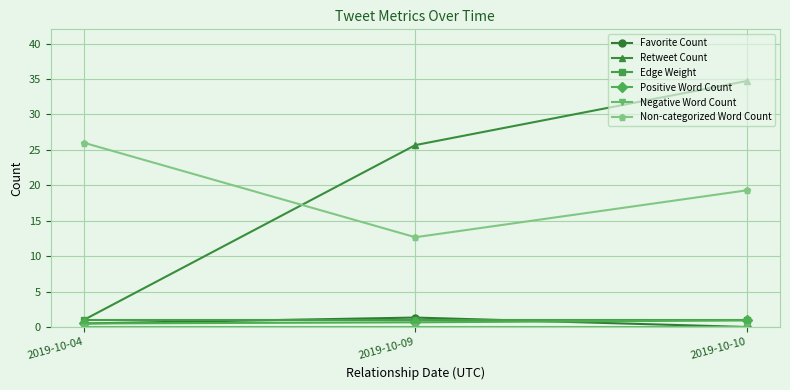

At how many categories does at least one series exceed 4?

3